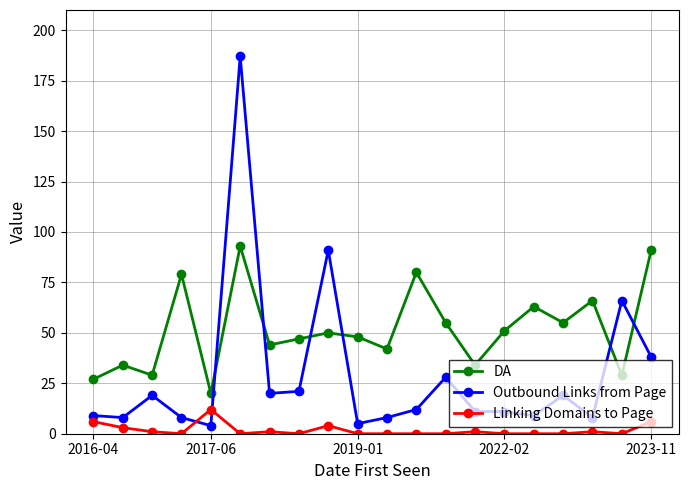

What are all the series names shown in the legend?

DA, Outbound Links from Page, Linking Domains to Page